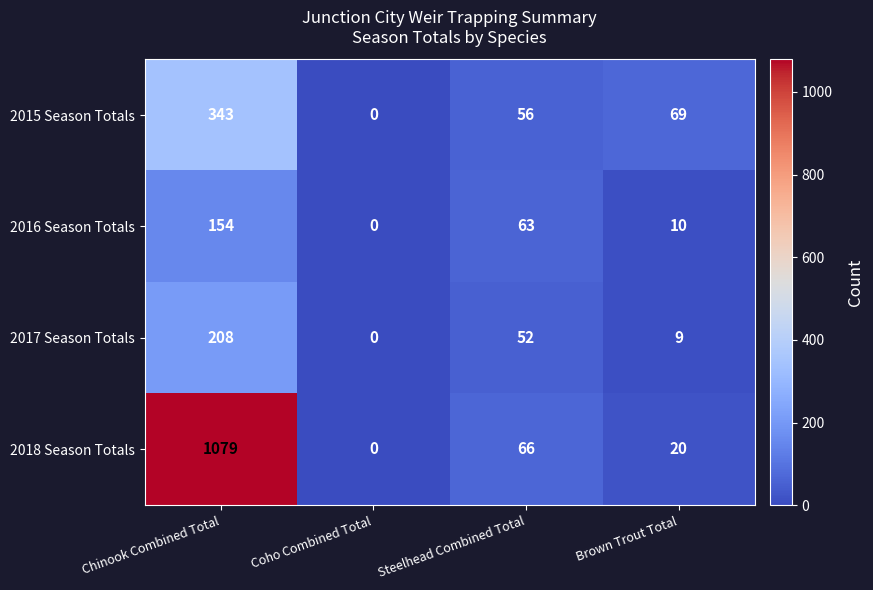

How many series are shown in this chart?

4